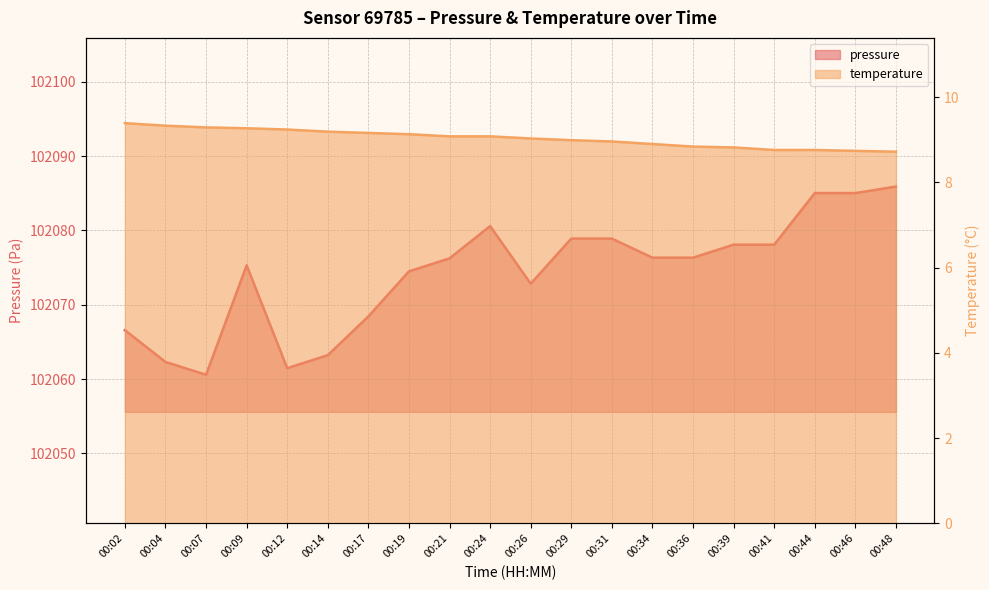

Which series has the largest total across all categories?

pressure